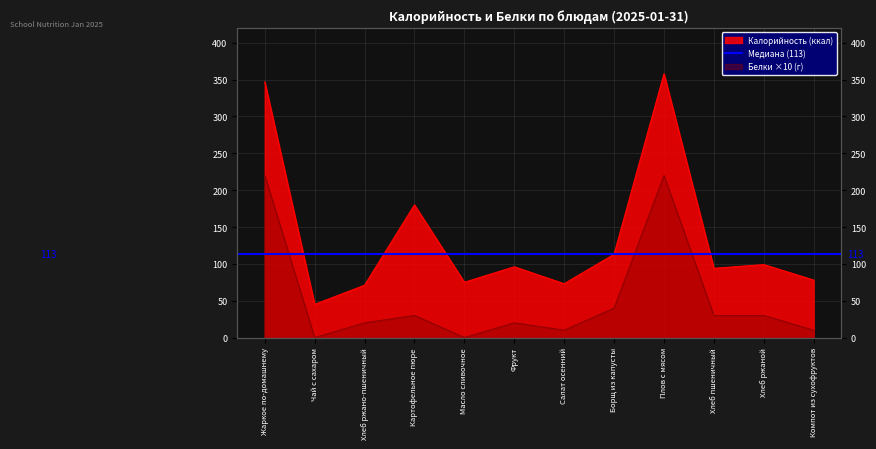

Reading left to right, extract all data points from this chart.

Калорийность: 347	45	71	180	75	96	73	113	358	94	99	78
Белки: 220	0	20	30	0	20	10	40	220	30	30	10